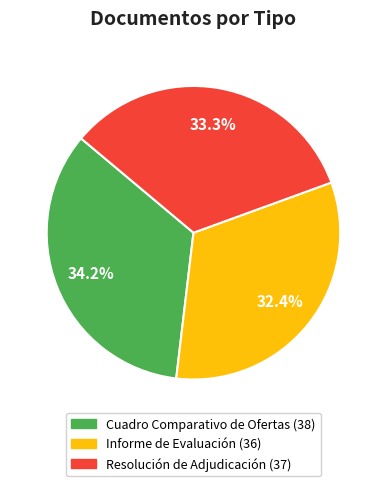

Do Resolución de Adjudicación and Informe de Evaluación together represent more than half of the pie?

Yes